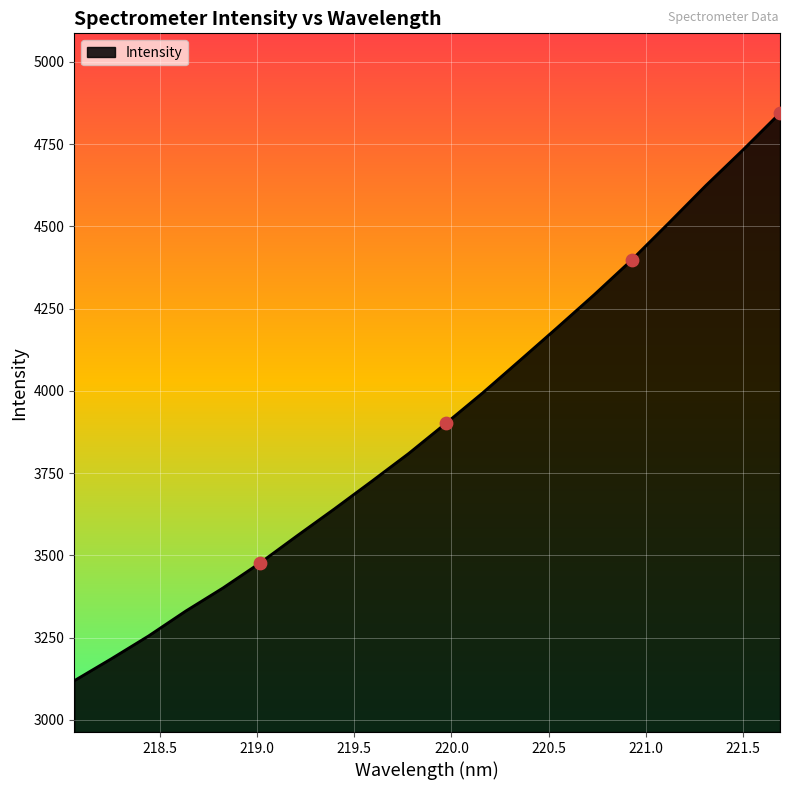

What is the maximum value shown in the chart?

4844.2